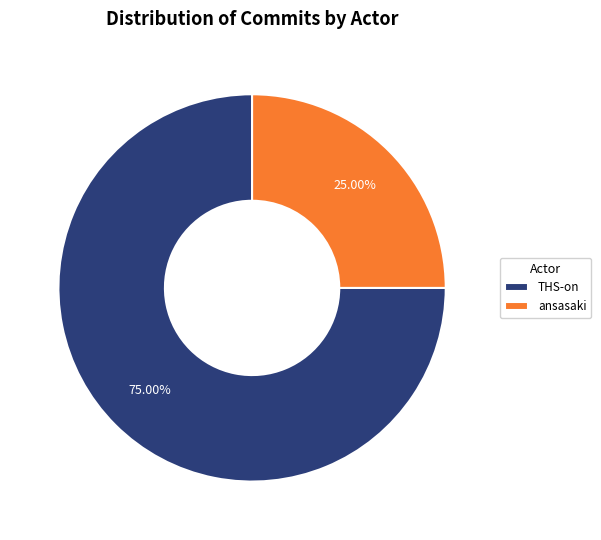

What is the total percentage of ansasaki and THS-on?

100.0%